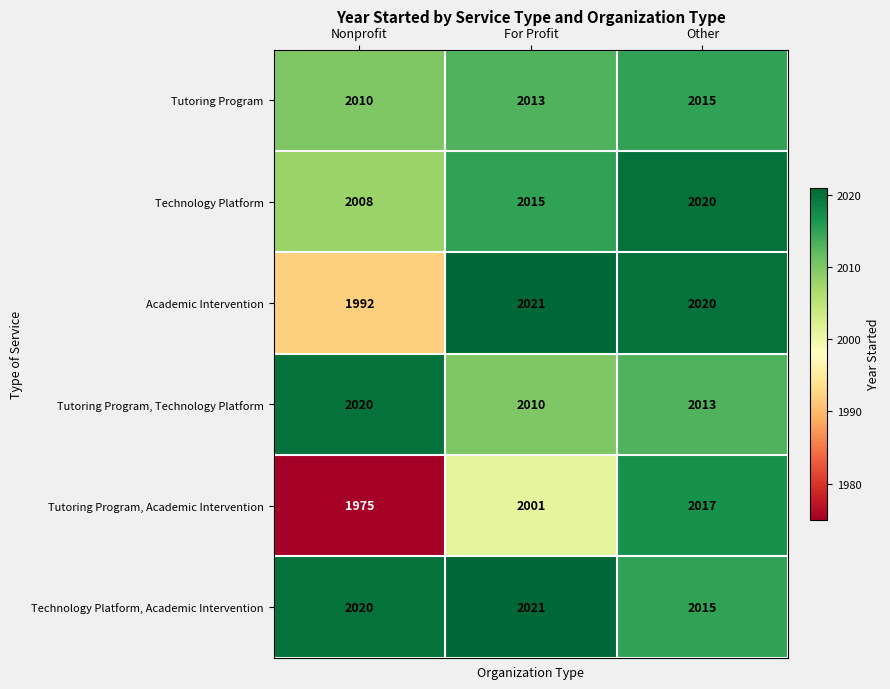

What is the maximum value for Tutoring Program?

2015